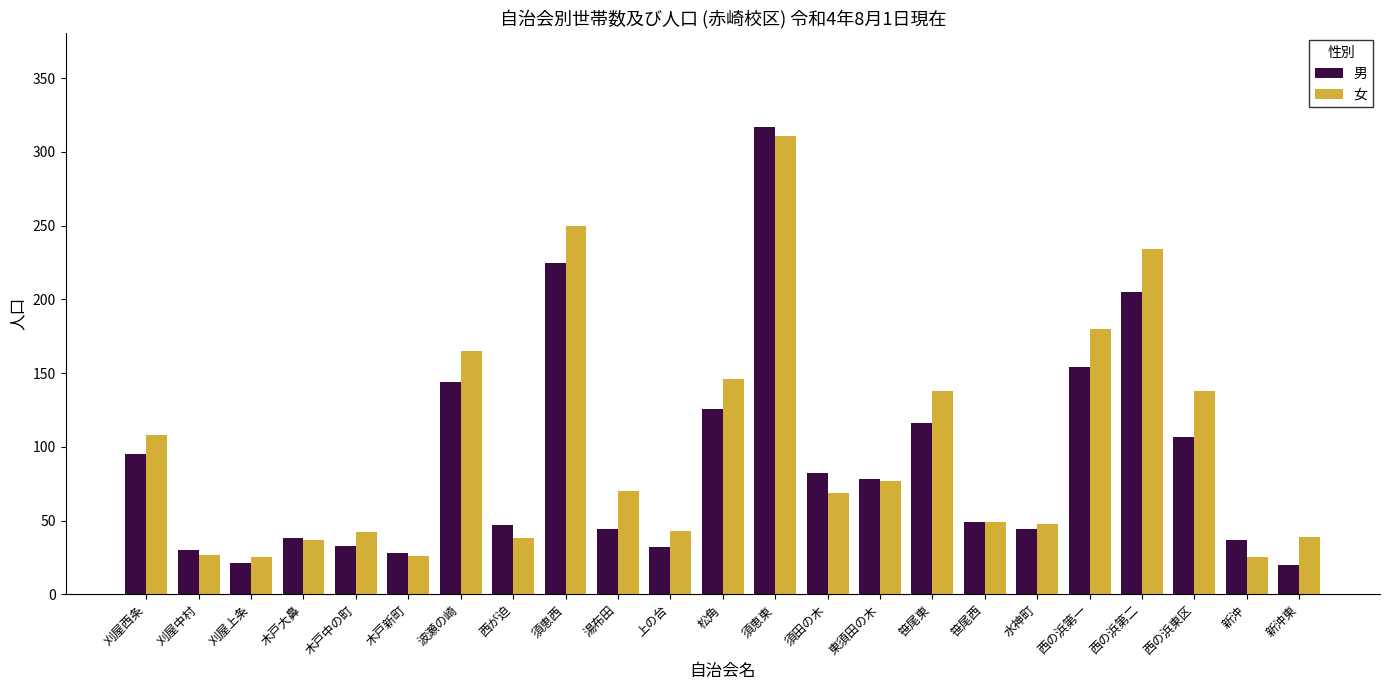

Between 刈屋中村 and 刈屋上条, which series saw the biggest shift?

男